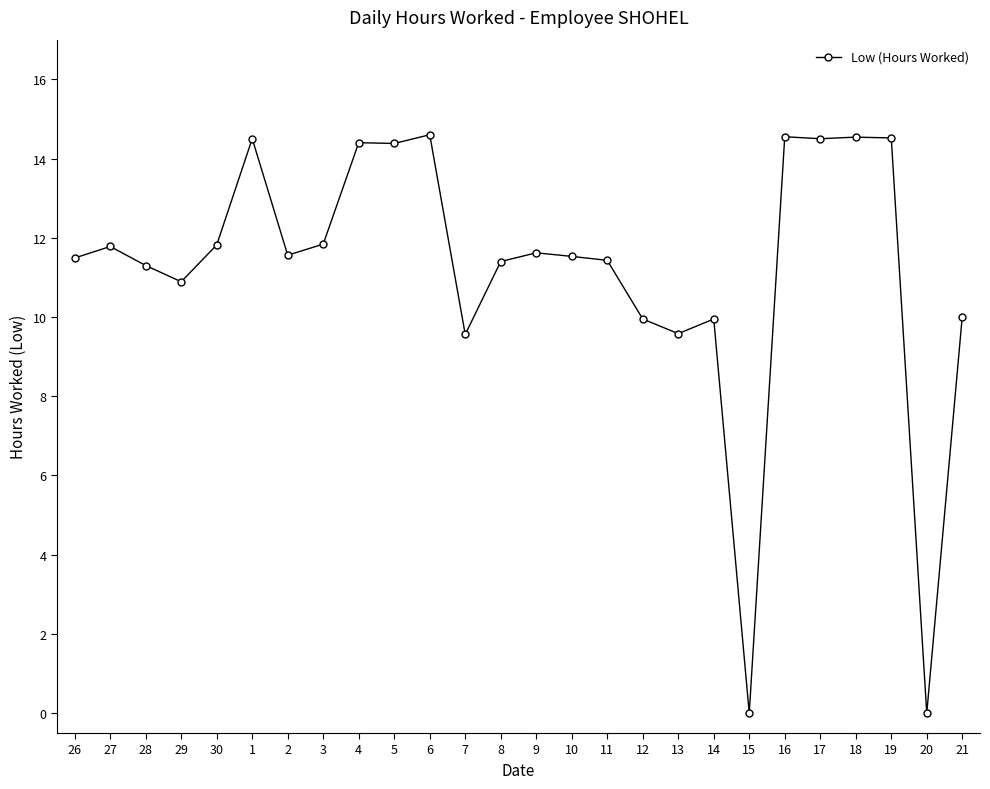

What is the sum of all values?

291.7